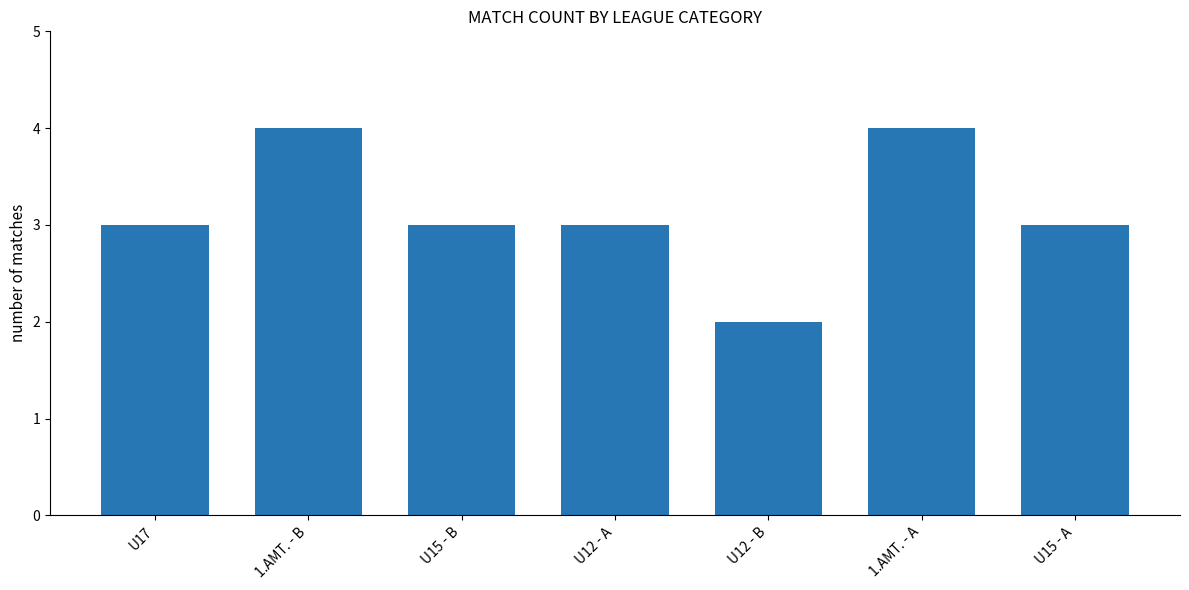

What is the label of the 1st bar from the right?

U15 - A